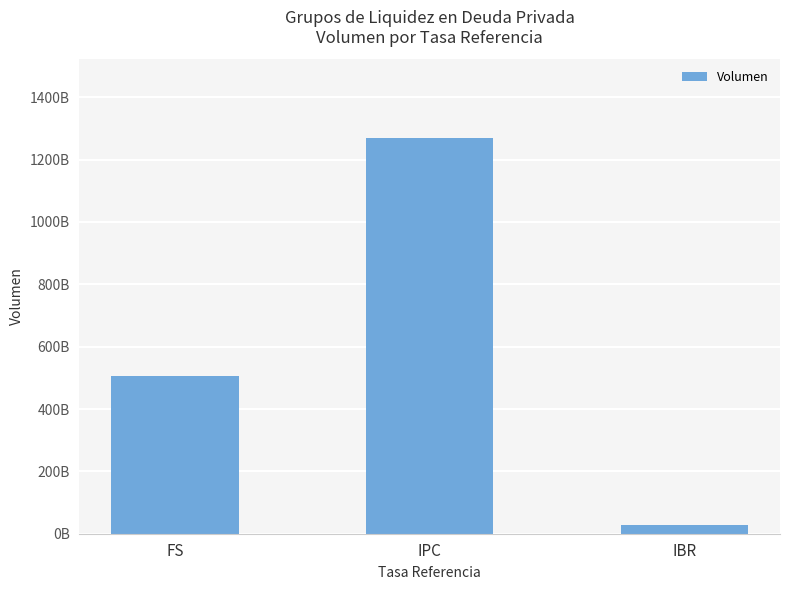

The chart shows a value of 1268095965713 at IPC. True or false?

True